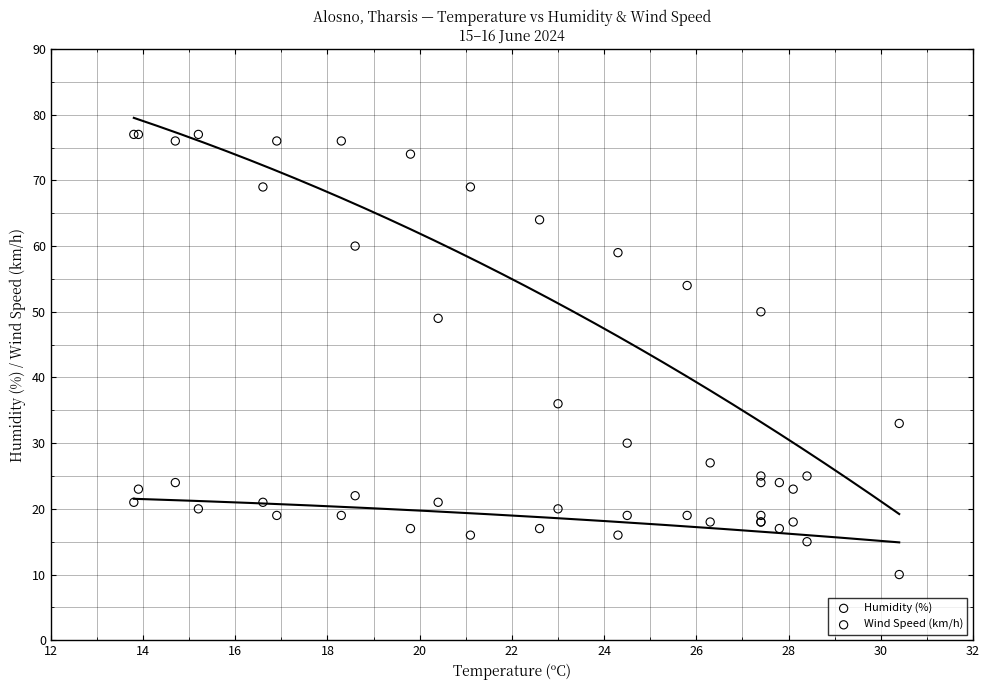

Across all series, what Y value is closest to 43?

49